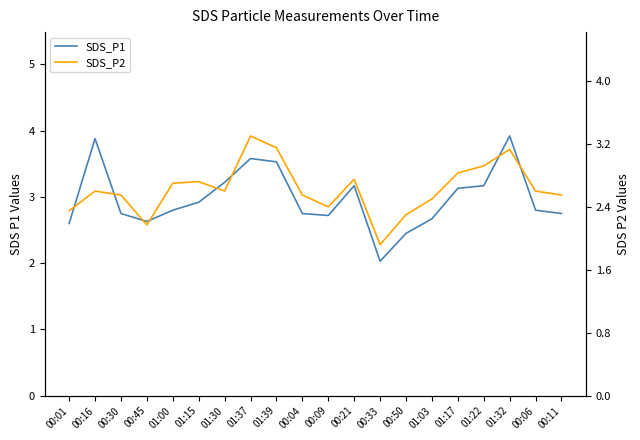

What is the minimum value shown in the chart?

1.9